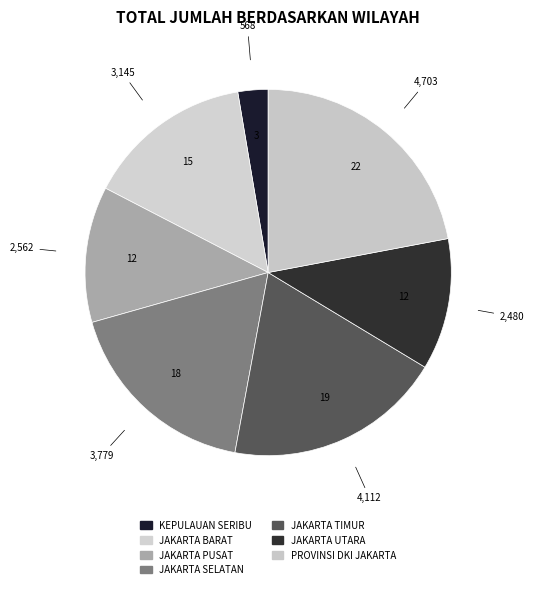

How many slices are in this pie chart?

7